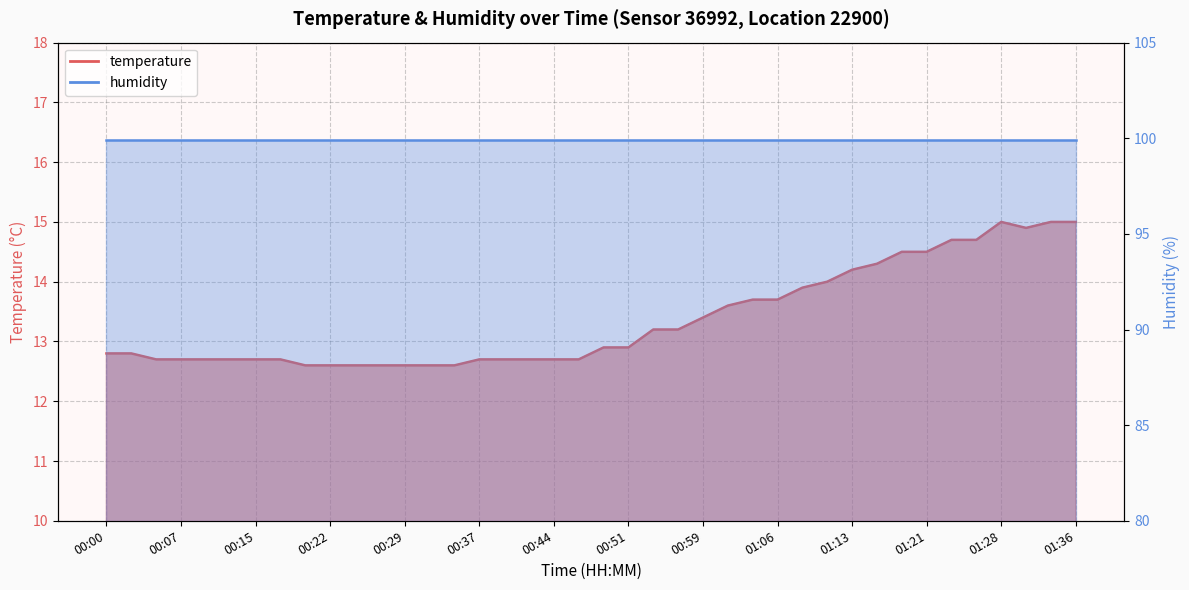

What is the sum of the values at 00:24 and 01:11?

26.6